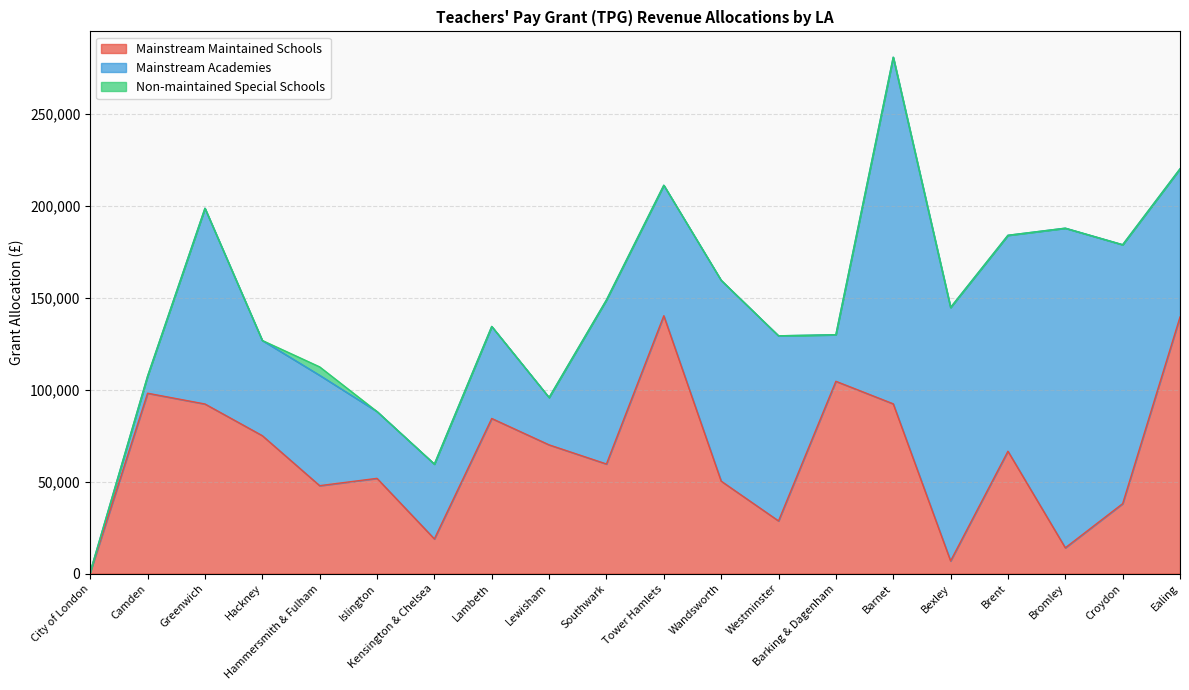

What is the difference between the maximum and minimum values in the Non-maintained Special Schools series?

4597